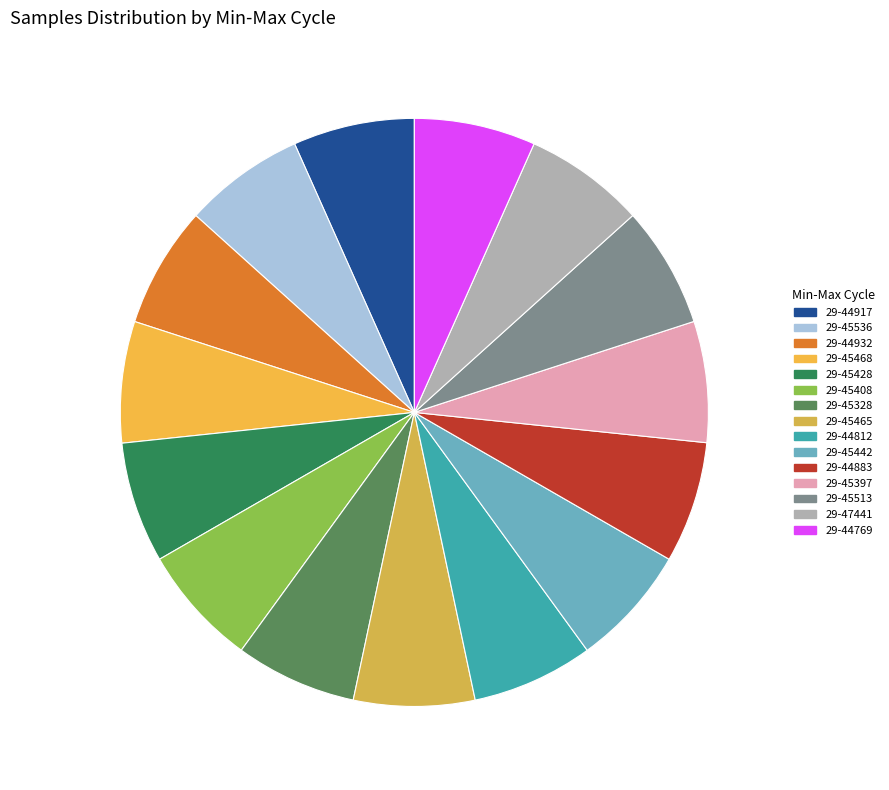

Is it true that 29-44917 is 7% of the pie?

True